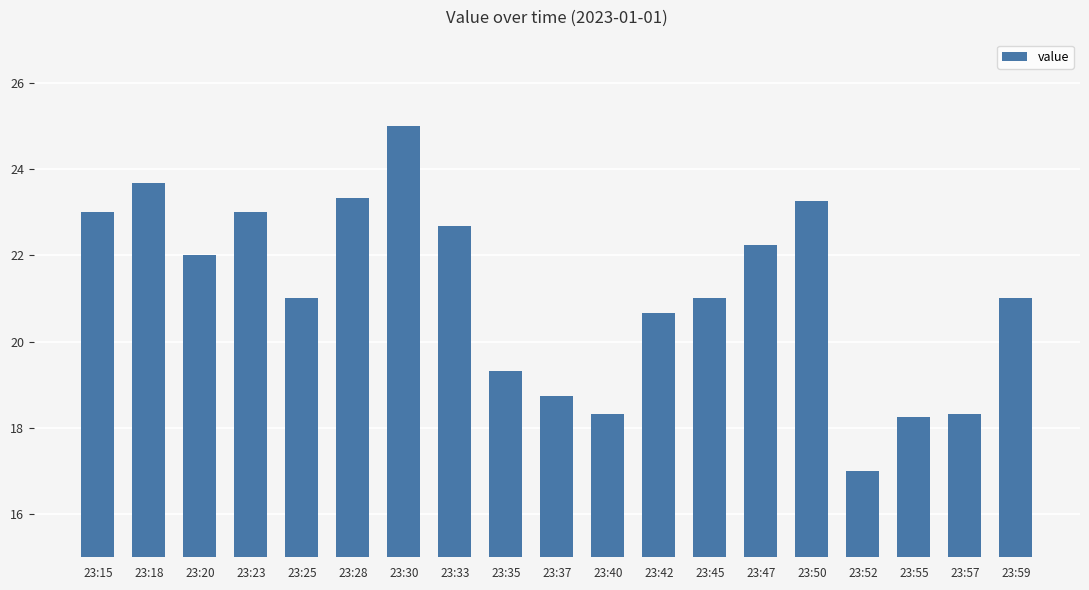

What is the greatest value displayed?

25.0